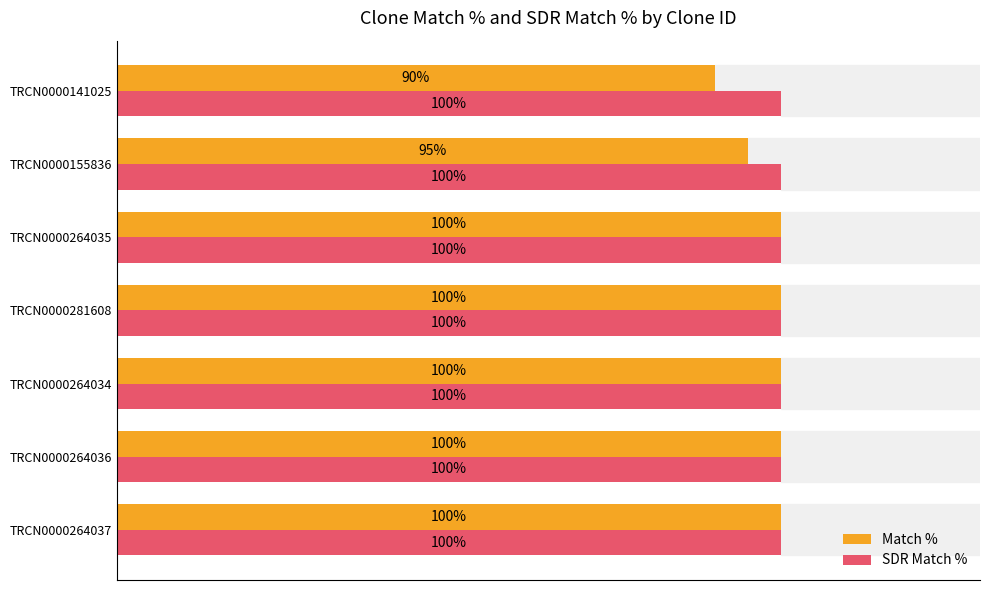

Which series changed the most between TRCN0000264035 and TRCN0000141025?

Match %